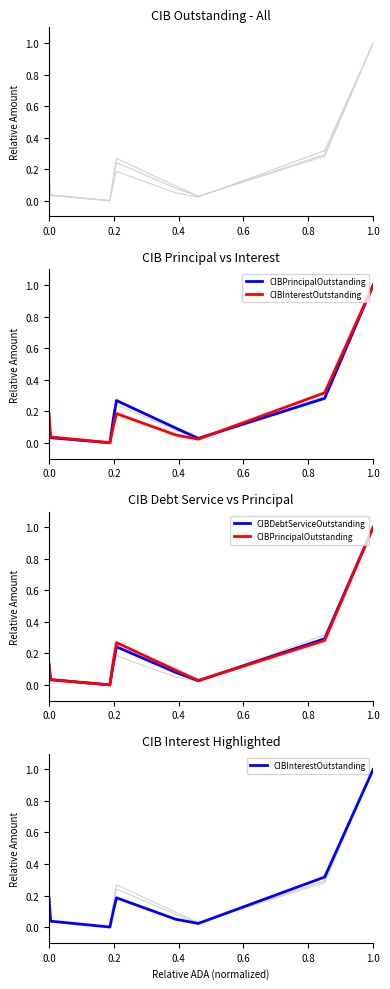

Reading left to right, transcribe all the data shown in this chart.

CIBPrincipalOutstanding: 1.0	0.3	0.0	0.1	0.3	0.2	0.0	0.0	0.1
CIBInterestOutstanding: 1.0	0.3	0.0	0.0	0.2	0.1	0.0	0.0	0.2
CIBDebtServiceOutstanding: 1.0	0.3	0.0	0.1	0.2	0.1	0.0	0.0	0.1